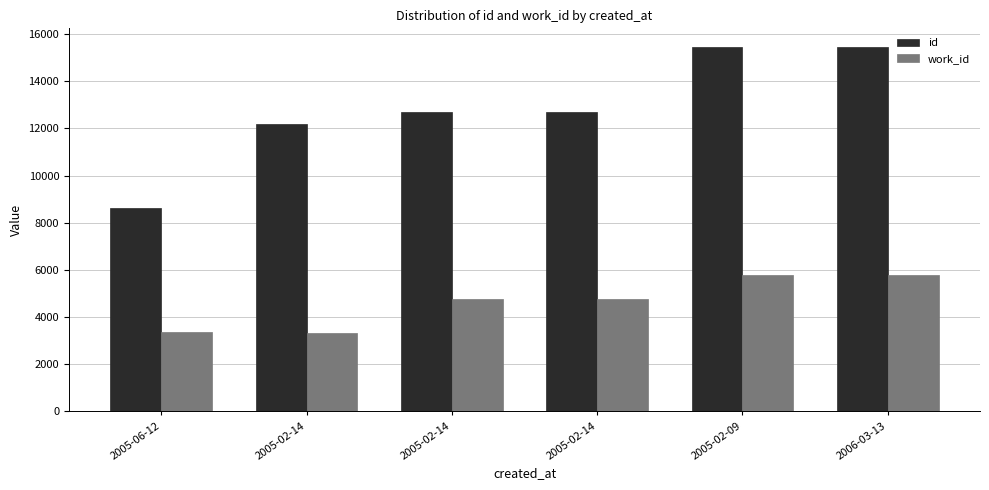

True or false: work_id has a value of 9438 at 2006-03-13.

False